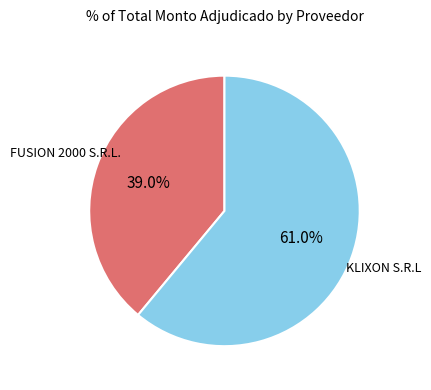

Rank the categories by value from lowest to highest.

FUSION 2000 S.R.L., KLIXON S.R.L